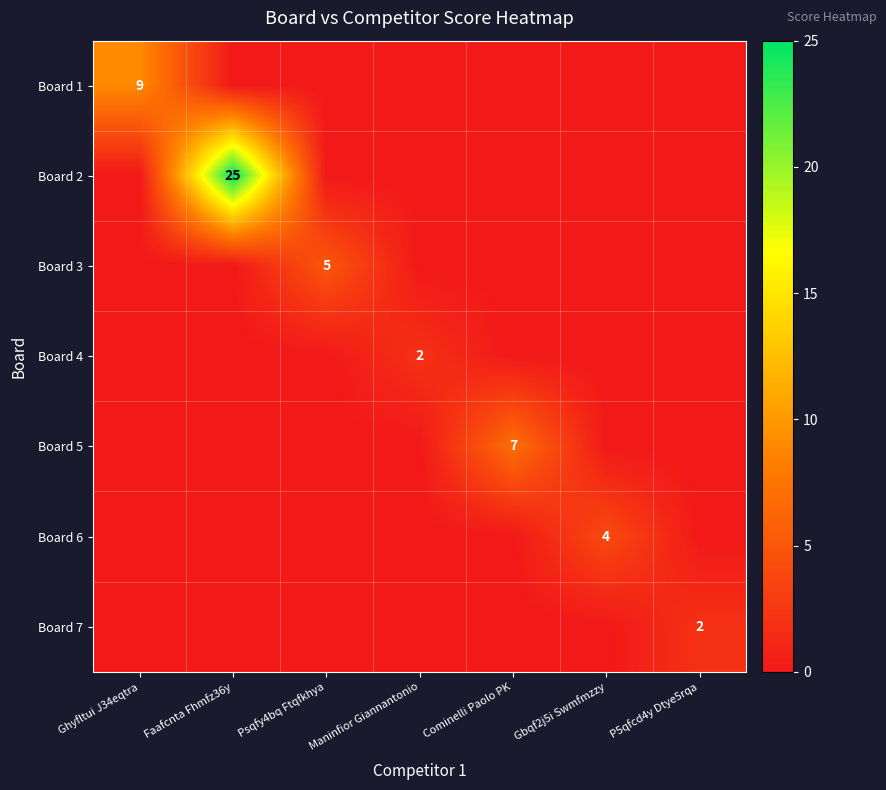

True or false: Board 3 has a value of 2 at Psqfy4bq Ftqfkhya.

False